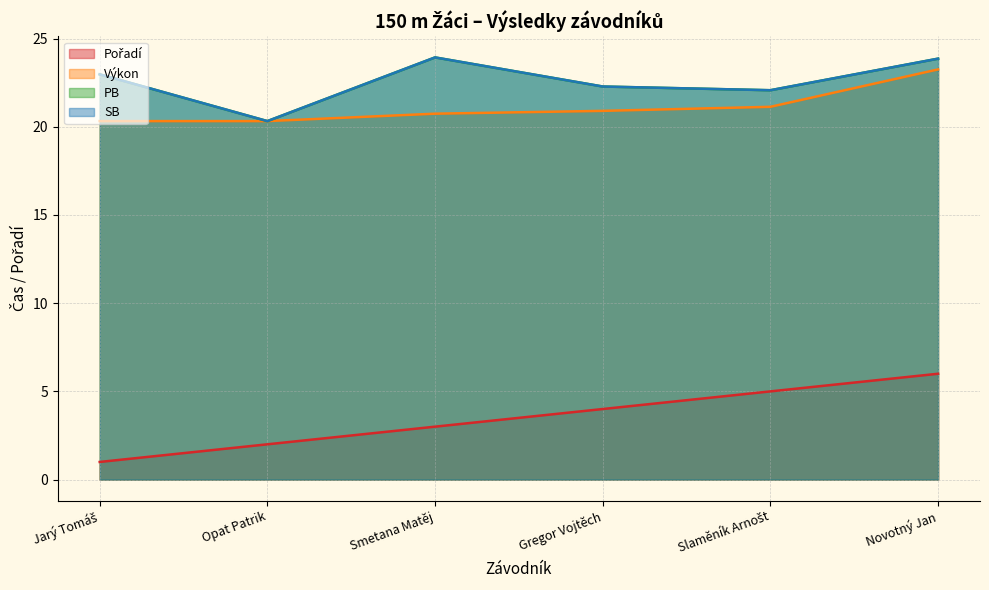

How many series are shown in this chart?

4